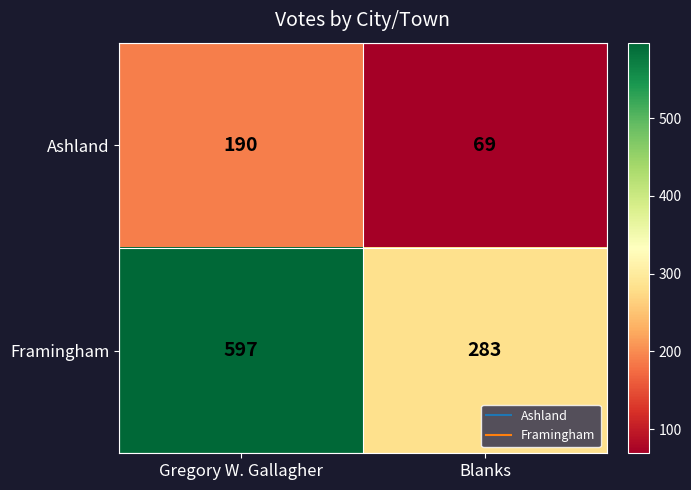

Rank the series at Gregory W. Gallagher from lowest to highest value.

Ashland, Framingham